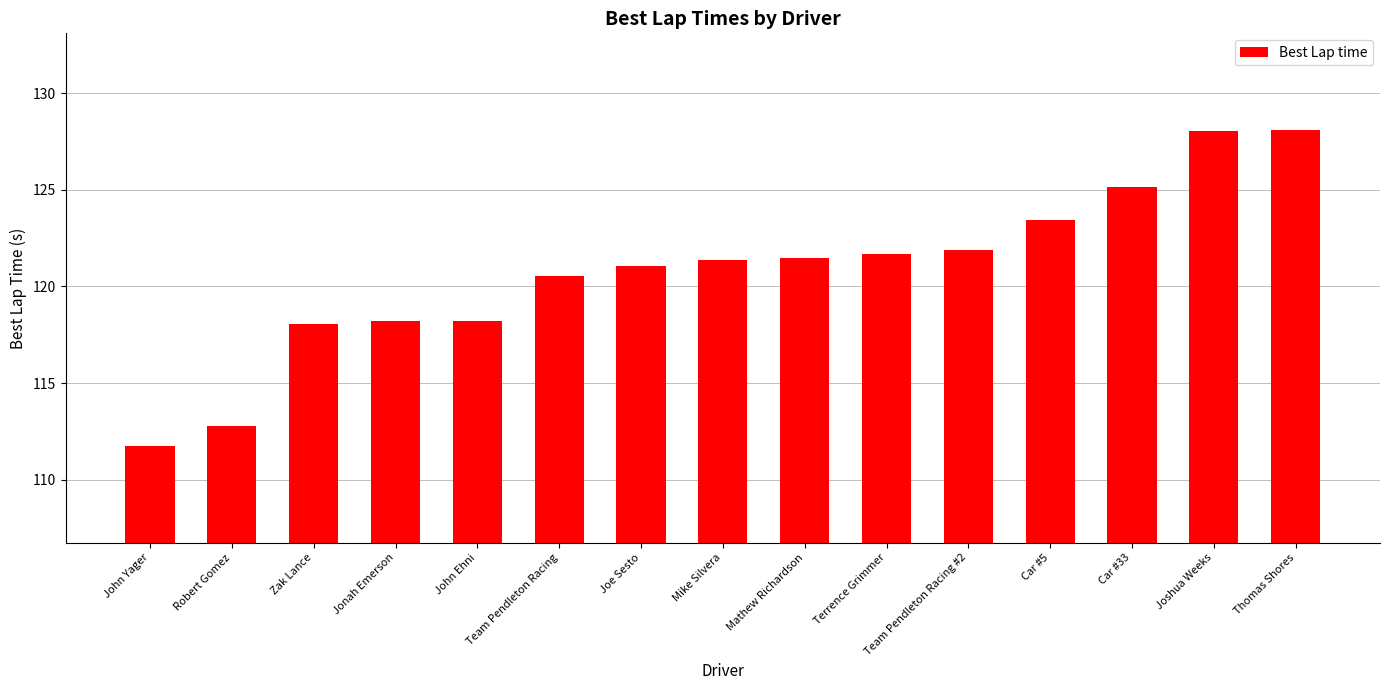

What is the greatest value displayed?

128.1